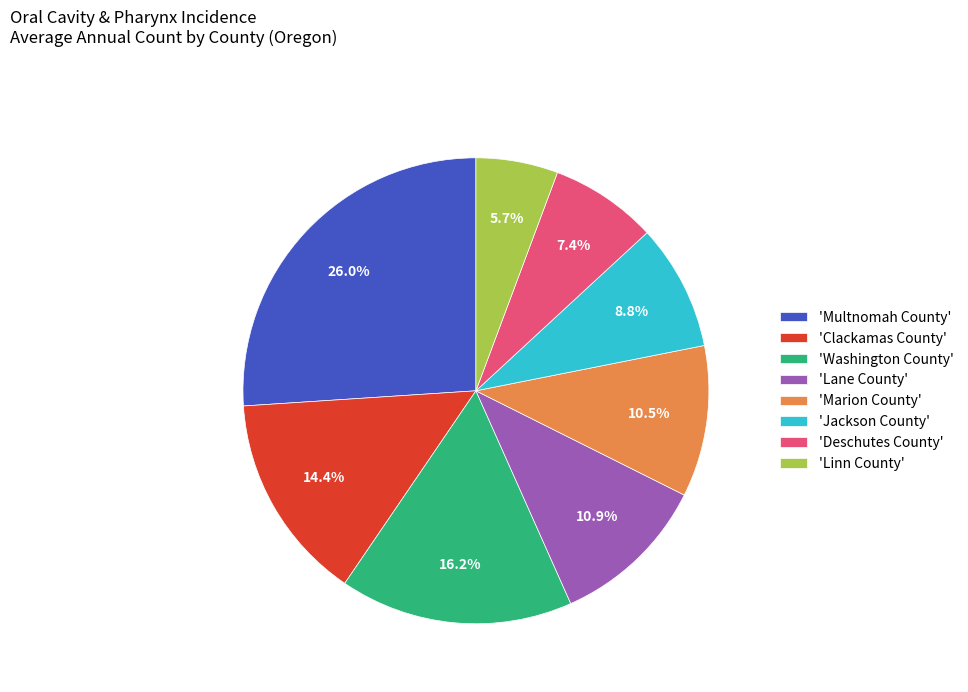

Is there a majority slice in this chart?

No